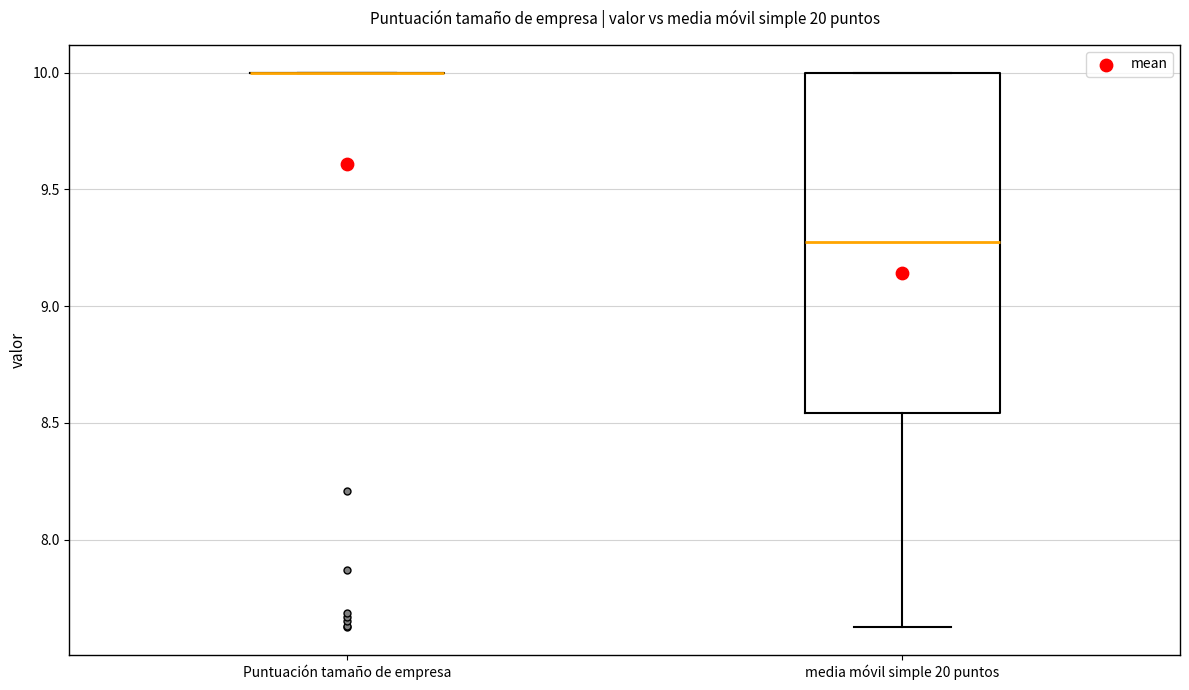

Which box is the tallest, from its lower edge to its upper edge?

media móvil simple 20 puntos